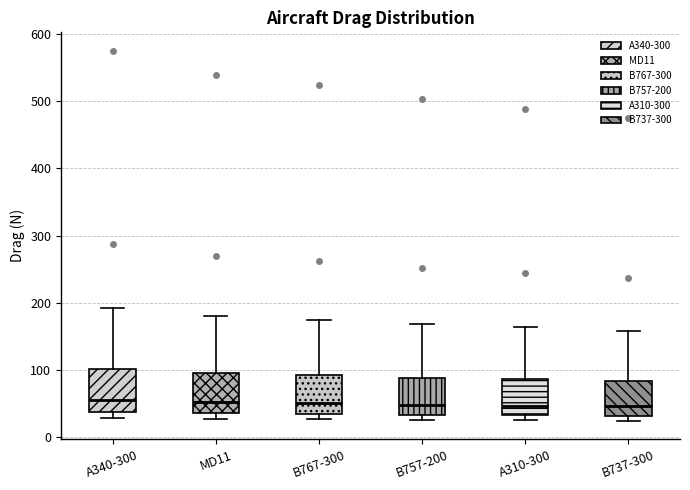

Where does the upper whisker of the box for B757-200 end on the y-axis? The values are not printed on the chart, so give them approximately, as read against the axis.

170